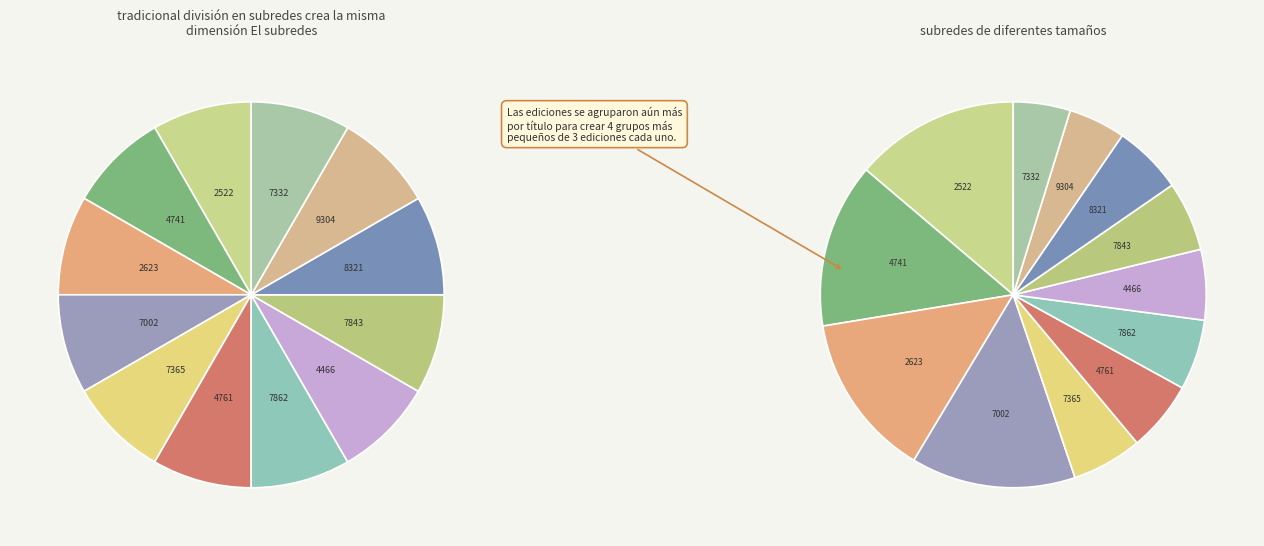

What is the ratio of the value at 9780689859304 to the value at 9781442427365?

0.8